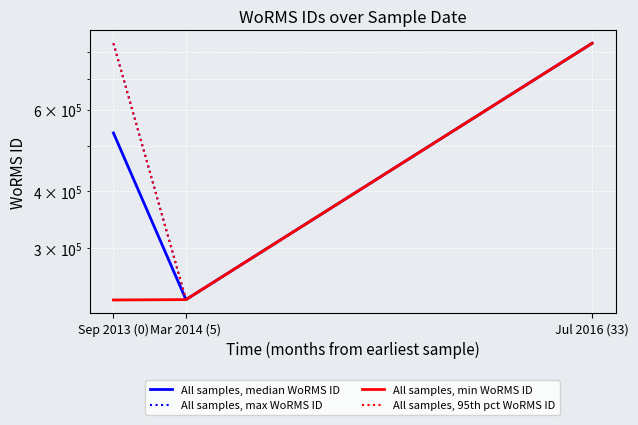

Which series has the largest range (max minus min)?

All samples, min WoRMS ID